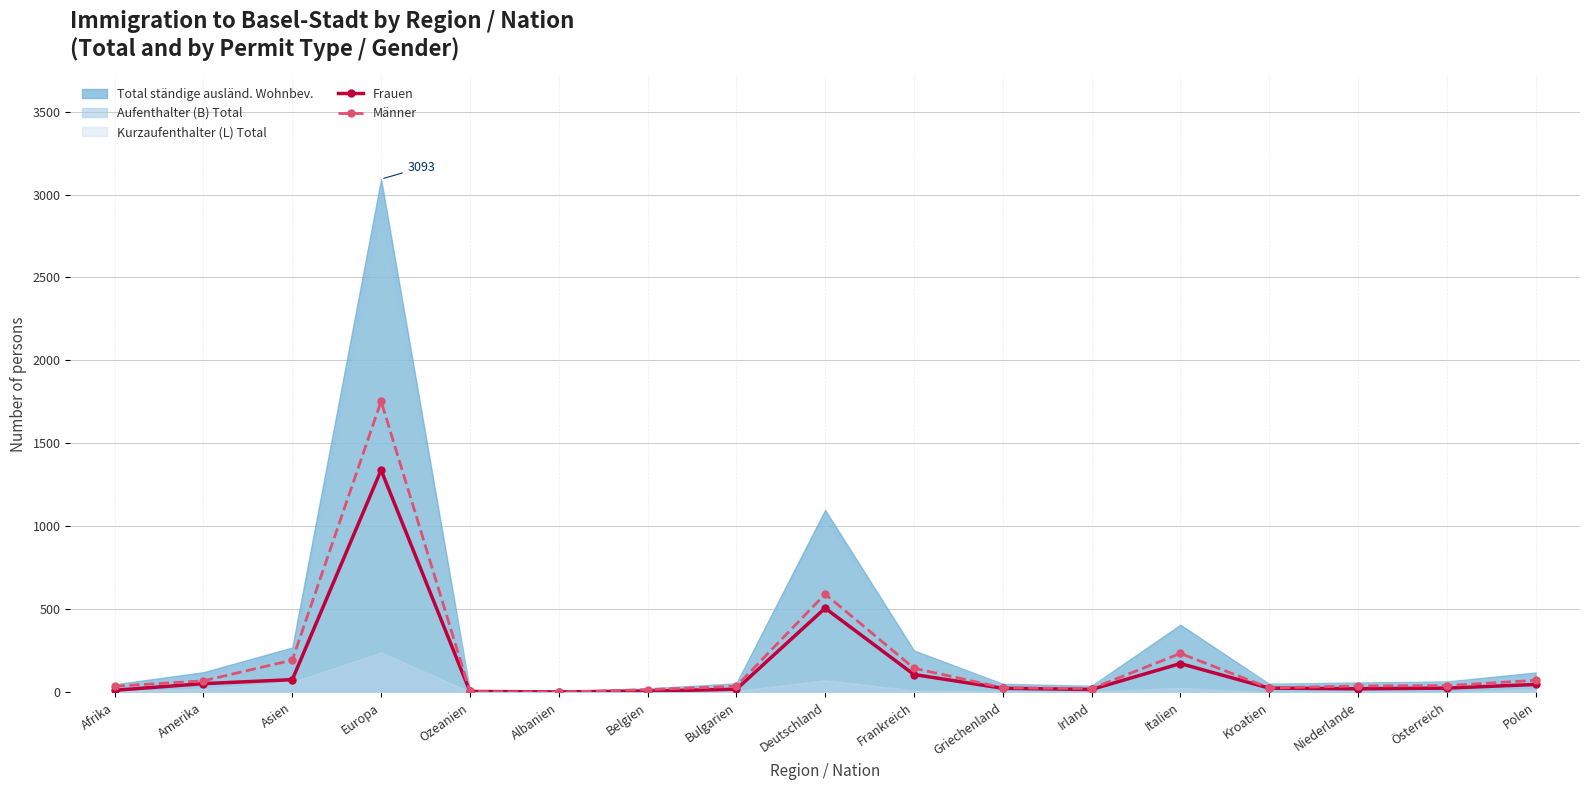

What is the label of the 12th point from the right?

Albanien